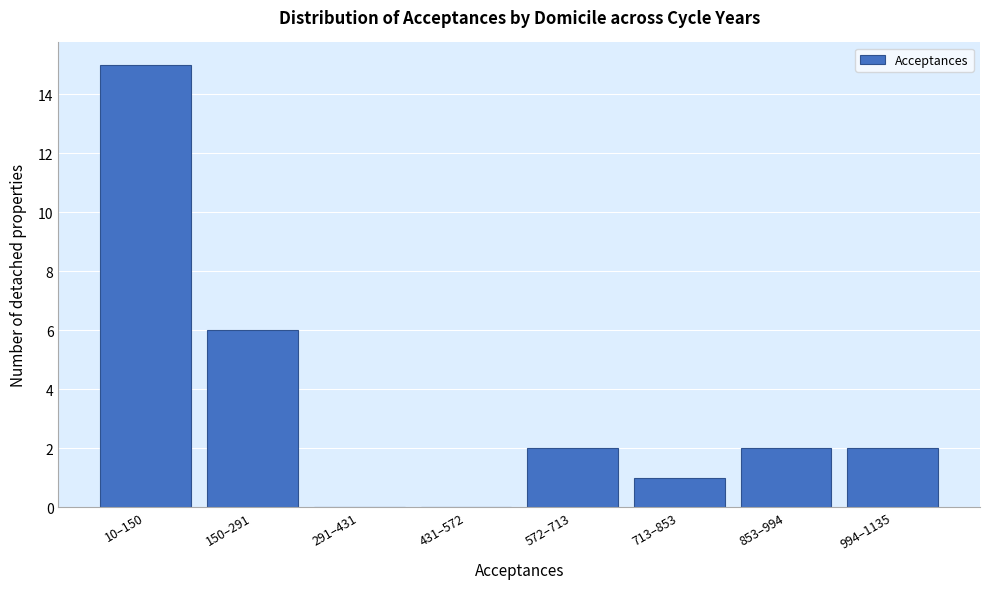

Reading left to right, what are all the values shown in this chart?

10–150=15	150–291=6	291–431=0	431–572=0	572–713=2	713–853=1	853–994=2	994–1135=2